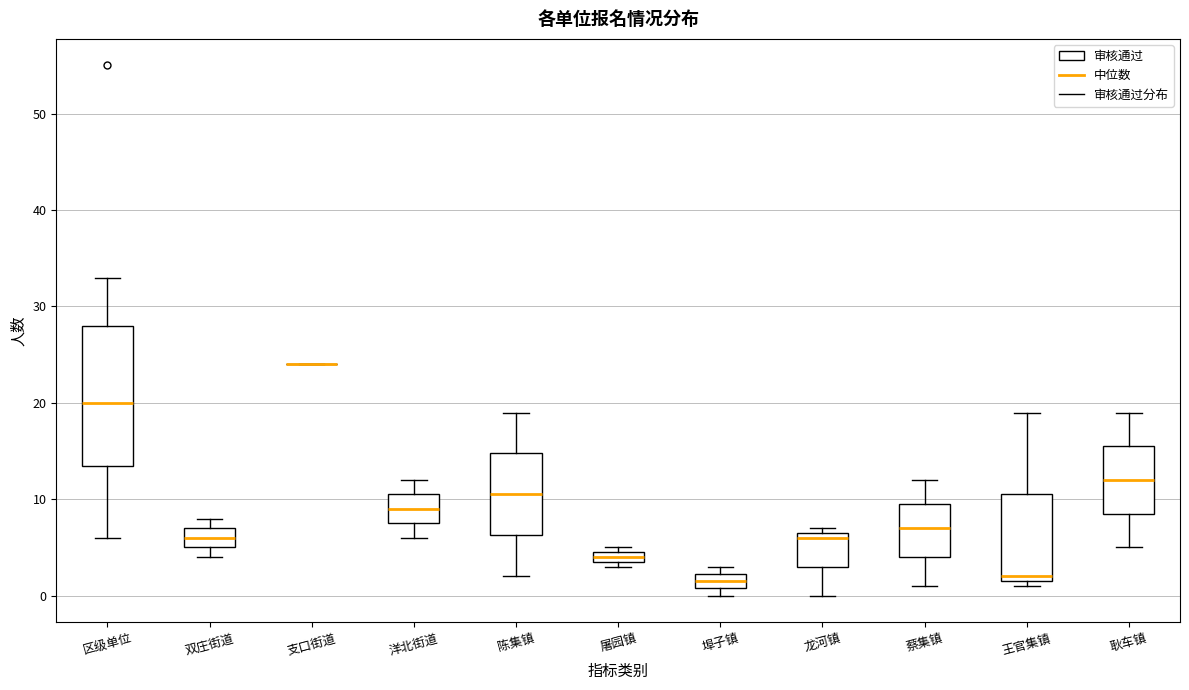

Comparing the boxes themselves (not the whiskers), which one is the tallest?

区级单位